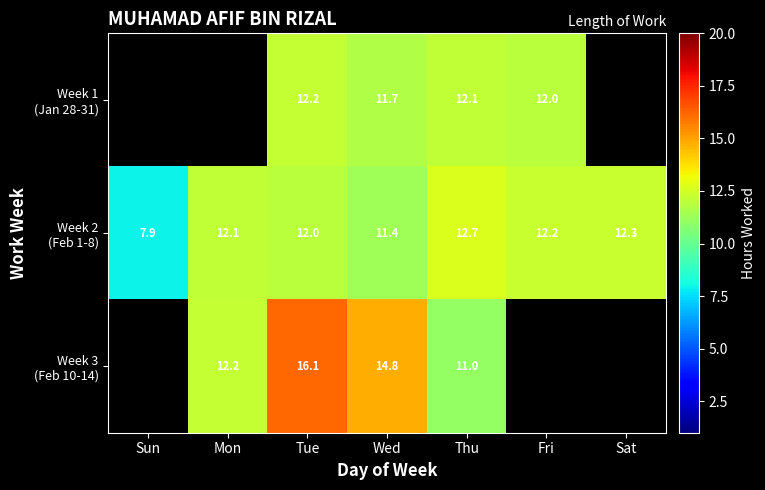

How many values in the Week 3 (Feb 10-14) series exceed 14?

2